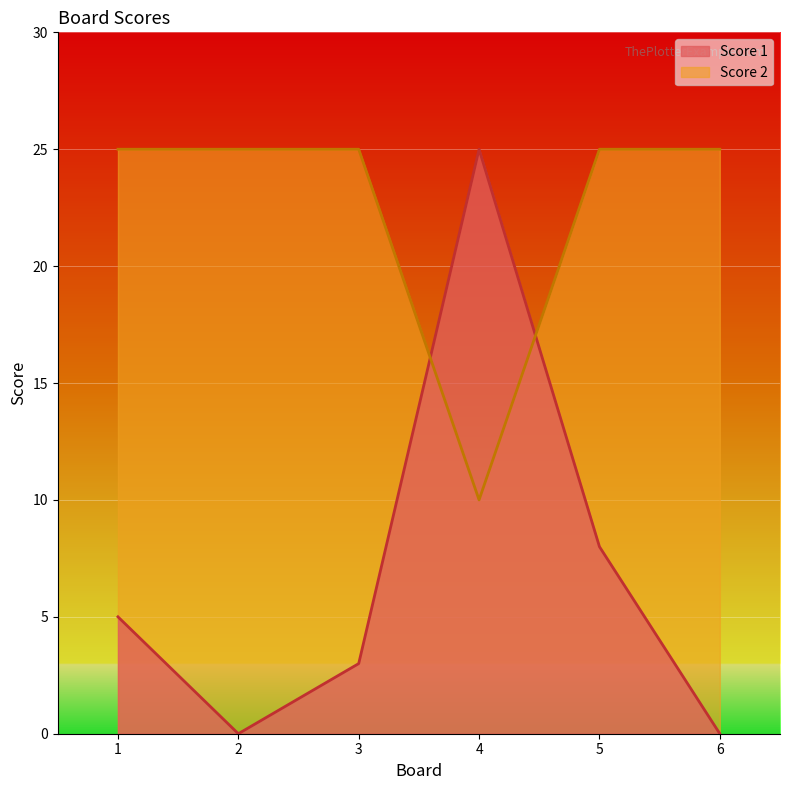

What is the highest value of the Score 1 series?

25